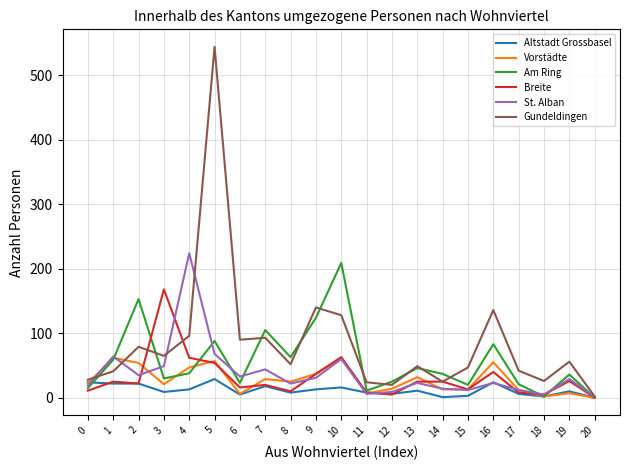

How many lines are shown in the chart?

6